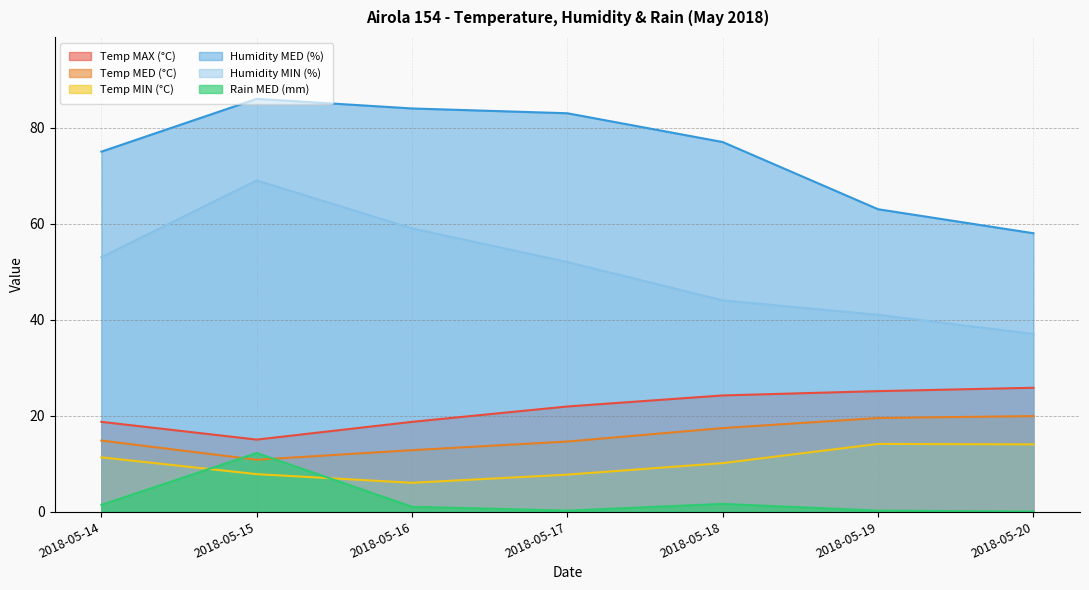

Is it true that Temp MED (°C) equals 19.5 at 2018-05-19?

True